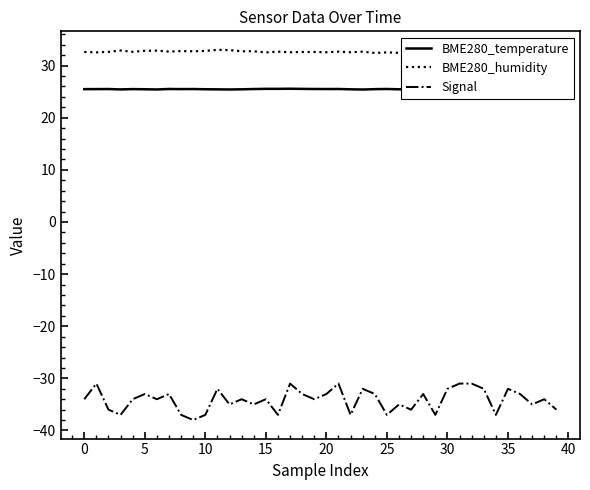

In BME280_temperature, how many points are lower than both neighbors (excluding endpoints)?

11